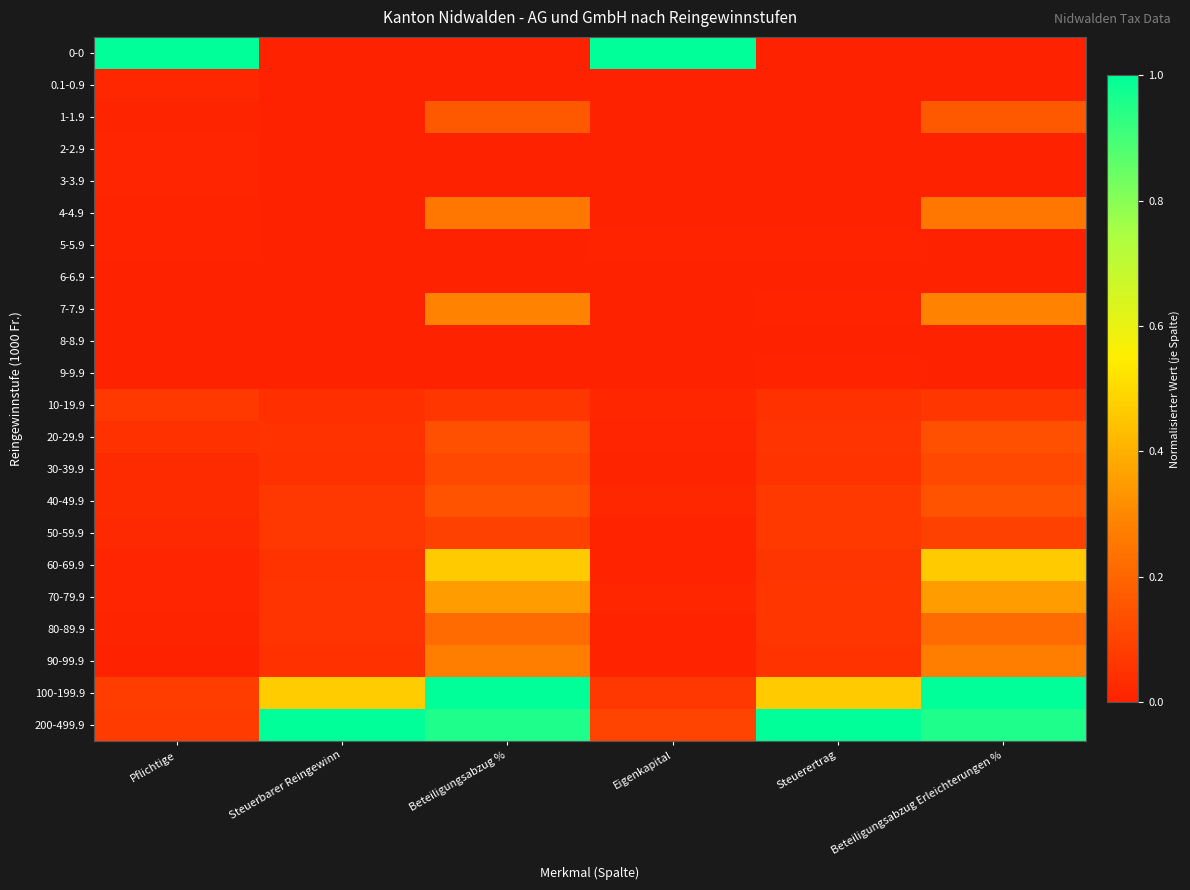

Reading left to right, extract all data points from this chart.

0-0: Pflichtige=1.0	Steuerbarer Reingewinn=0.0	Beteiligungsabzug %=0.0	Eigenkapital=1.0	Steuerertrag=0.0	Beteiligungsabzug Erleichterungen %=0.0
0.1-0.9: Pflichtige=0.0	Steuerbarer Reingewinn=0.0	Beteiligungsabzug %=0.0	Eigenkapital=0.0	Steuerertrag=0.0	Beteiligungsabzug Erleichterungen %=0.0
1-1.9: Pflichtige=0.0	Steuerbarer Reingewinn=0.0	Beteiligungsabzug %=0.2	Eigenkapital=0.0	Steuerertrag=0.0	Beteiligungsabzug Erleichterungen %=0.2
2-2.9: Pflichtige=0.0	Steuerbarer Reingewinn=0.0	Beteiligungsabzug %=0.0	Eigenkapital=0.0	Steuerertrag=0.0	Beteiligungsabzug Erleichterungen %=0.0
3-3.9: Pflichtige=0.0	Steuerbarer Reingewinn=0.0	Beteiligungsabzug %=0.0	Eigenkapital=0.0	Steuerertrag=0.0	Beteiligungsabzug Erleichterungen %=0.0
4-4.9: Pflichtige=0.0	Steuerbarer Reingewinn=0.0	Beteiligungsabzug %=0.2	Eigenkapital=0.0	Steuerertrag=0.0	Beteiligungsabzug Erleichterungen %=0.2
5-5.9: Pflichtige=0.0	Steuerbarer Reingewinn=0.0	Beteiligungsabzug %=0.0	Eigenkapital=0.0	Steuerertrag=0.0	Beteiligungsabzug Erleichterungen %=0.0
6-6.9: Pflichtige=0.0	Steuerbarer Reingewinn=0.0	Beteiligungsabzug %=0.0	Eigenkapital=0.0	Steuerertrag=0.0	Beteiligungsabzug Erleichterungen %=0.0
7-7.9: Pflichtige=0.0	Steuerbarer Reingewinn=0.0	Beteiligungsabzug %=0.3	Eigenkapital=0.0	Steuerertrag=0.0	Beteiligungsabzug Erleichterungen %=0.3
8-8.9: Pflichtige=0.0	Steuerbarer Reingewinn=0.0	Beteiligungsabzug %=0.0	Eigenkapital=0.0	Steuerertrag=0.0	Beteiligungsabzug Erleichterungen %=0.0
9-9.9: Pflichtige=0.0	Steuerbarer Reingewinn=0.0	Beteiligungsabzug %=0.0	Eigenkapital=0.0	Steuerertrag=0.0	Beteiligungsabzug Erleichterungen %=0.0
10-19.9: Pflichtige=0.1	Steuerbarer Reingewinn=0.0	Beteiligungsabzug %=0.1	Eigenkapital=0.0	Steuerertrag=0.0	Beteiligungsabzug Erleichterungen %=0.1
20-29.9: Pflichtige=0.0	Steuerbarer Reingewinn=0.0	Beteiligungsabzug %=0.1	Eigenkapital=0.0	Steuerertrag=0.1	Beteiligungsabzug Erleichterungen %=0.1
30-39.9: Pflichtige=0.0	Steuerbarer Reingewinn=0.0	Beteiligungsabzug %=0.1	Eigenkapital=0.0	Steuerertrag=0.1	Beteiligungsabzug Erleichterungen %=0.1
40-49.9: Pflichtige=0.0	Steuerbarer Reingewinn=0.1	Beteiligungsabzug %=0.1	Eigenkapital=0.0	Steuerertrag=0.1	Beteiligungsabzug Erleichterungen %=0.1
50-59.9: Pflichtige=0.0	Steuerbarer Reingewinn=0.1	Beteiligungsabzug %=0.1	Eigenkapital=0.0	Steuerertrag=0.1	Beteiligungsabzug Erleichterungen %=0.1
60-69.9: Pflichtige=0.0	Steuerbarer Reingewinn=0.1	Beteiligungsabzug %=0.5	Eigenkapital=0.0	Steuerertrag=0.1	Beteiligungsabzug Erleichterungen %=0.5
70-79.9: Pflichtige=0.0	Steuerbarer Reingewinn=0.1	Beteiligungsabzug %=0.4	Eigenkapital=0.0	Steuerertrag=0.1	Beteiligungsabzug Erleichterungen %=0.4
80-89.9: Pflichtige=0.0	Steuerbarer Reingewinn=0.1	Beteiligungsabzug %=0.2	Eigenkapital=0.0	Steuerertrag=0.1	Beteiligungsabzug Erleichterungen %=0.2
90-99.9: Pflichtige=0.0	Steuerbarer Reingewinn=0.0	Beteiligungsabzug %=0.3	Eigenkapital=0.0	Steuerertrag=0.1	Beteiligungsabzug Erleichterungen %=0.3
100-199.9: Pflichtige=0.1	Steuerbarer Reingewinn=0.5	Beteiligungsabzug %=1.0	Eigenkapital=0.1	Steuerertrag=0.5	Beteiligungsabzug Erleichterungen %=1.0
200-499.9: Pflichtige=0.1	Steuerbarer Reingewinn=1.0	Beteiligungsabzug %=1.0	Eigenkapital=0.1	Steuerertrag=1.0	Beteiligungsabzug Erleichterungen %=1.0